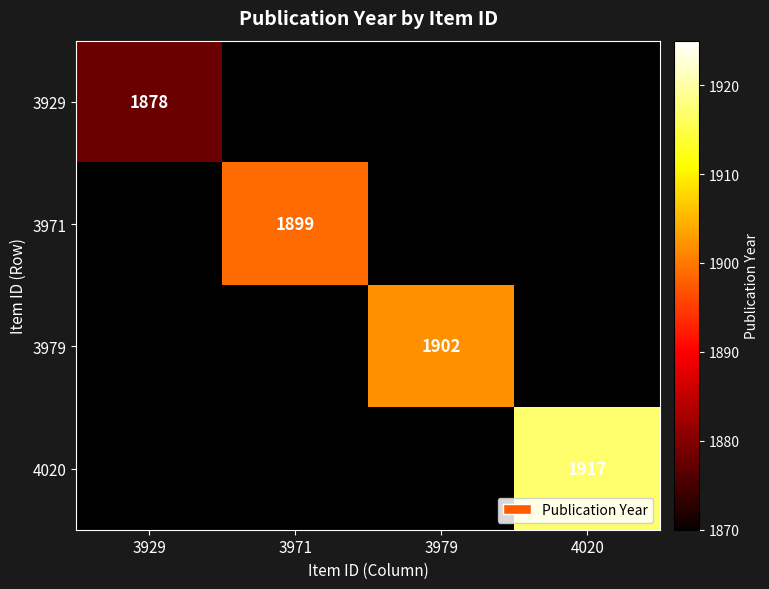

The value of 3929 at 3929 is 1878. True or false?

True